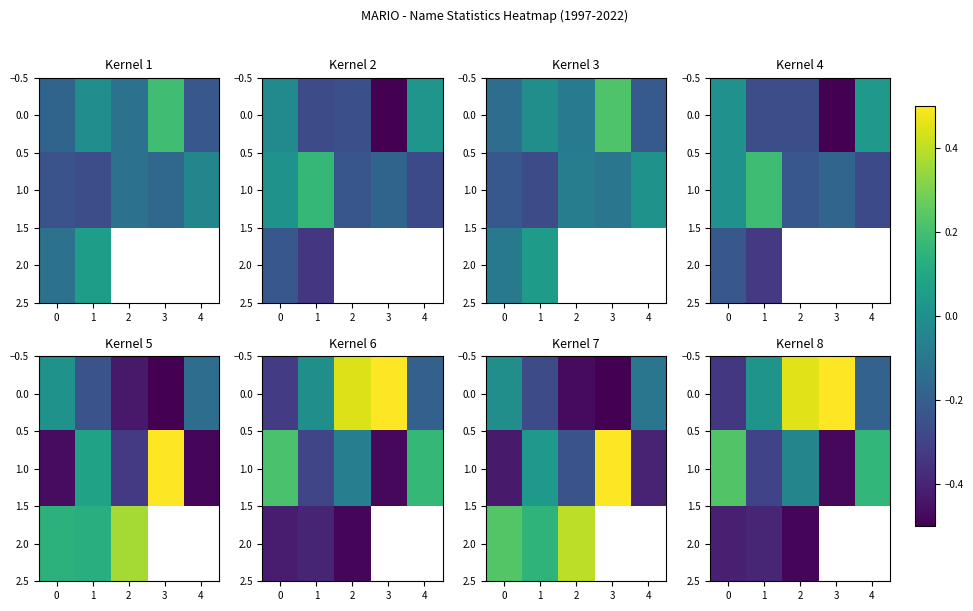

What is the smallest value displayed?

-0.5